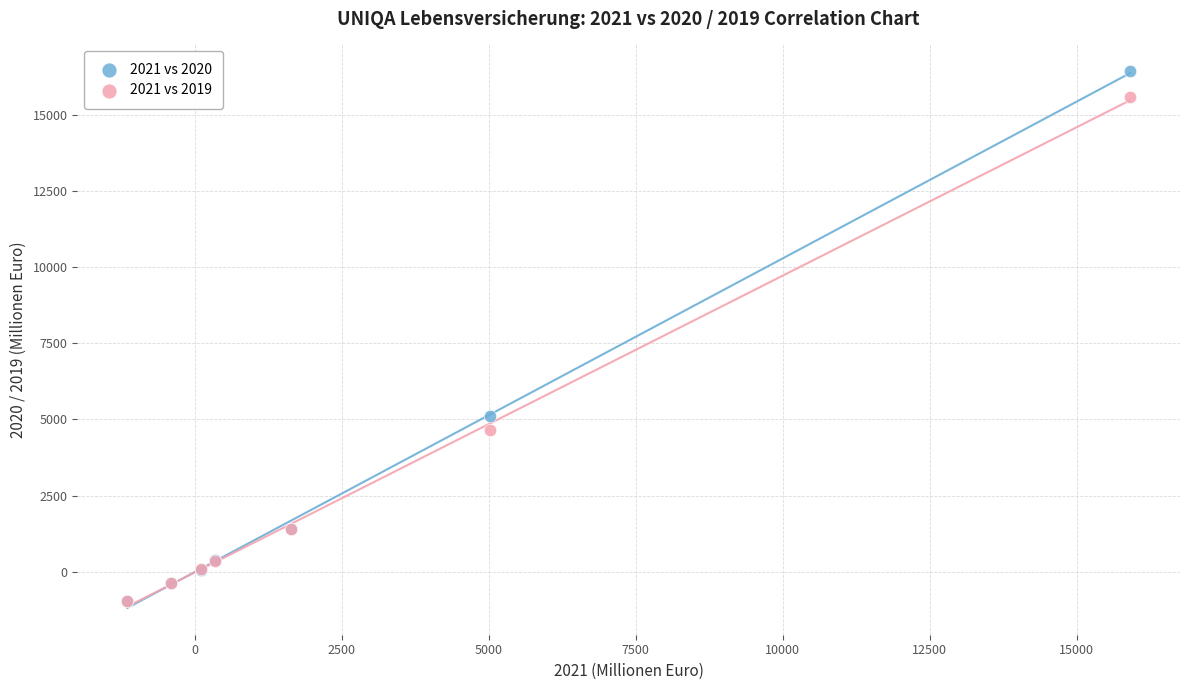

Which series has the widest spread of Y values?

2021 vs 2020